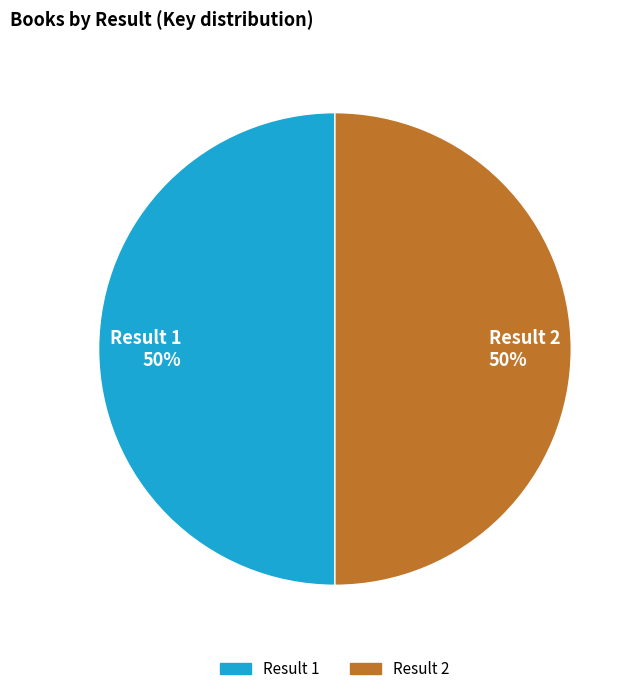

To the nearest percent, what portion does Result 1 represent?

50%